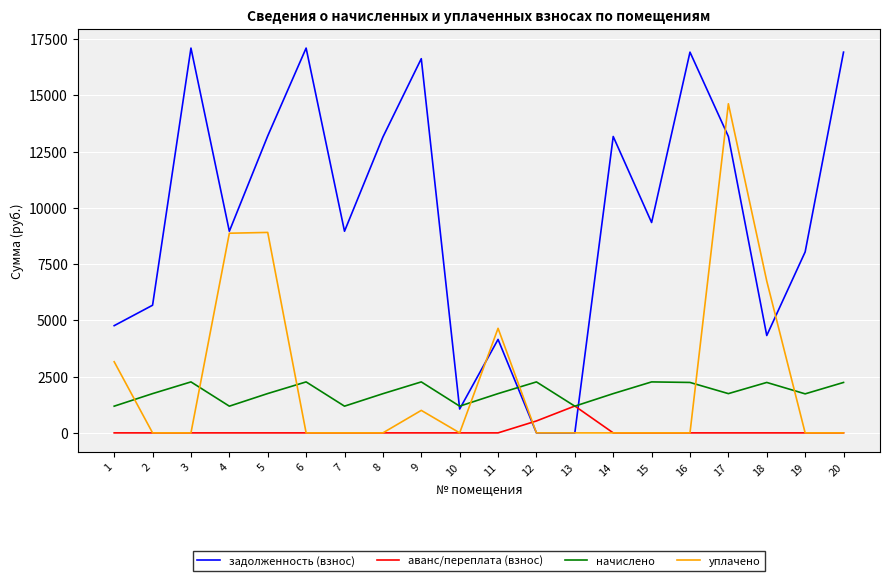

What are all the series names shown in the legend?

задолженность (взнос), аванс/переплата (взнос), начислено, уплачено